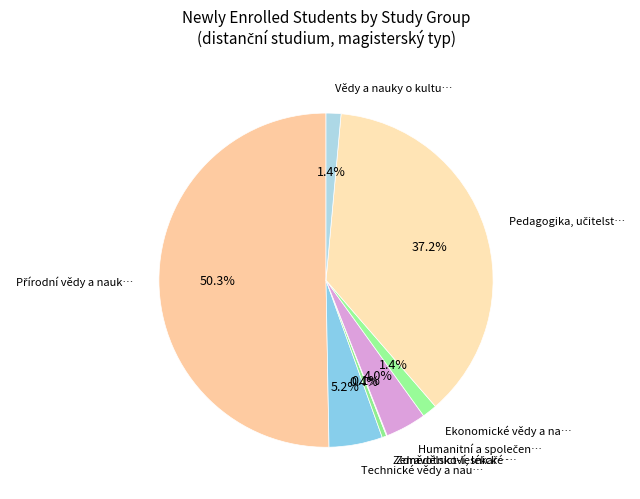

What portion of the pie excludes Technické vědy a nau…?

94.8%